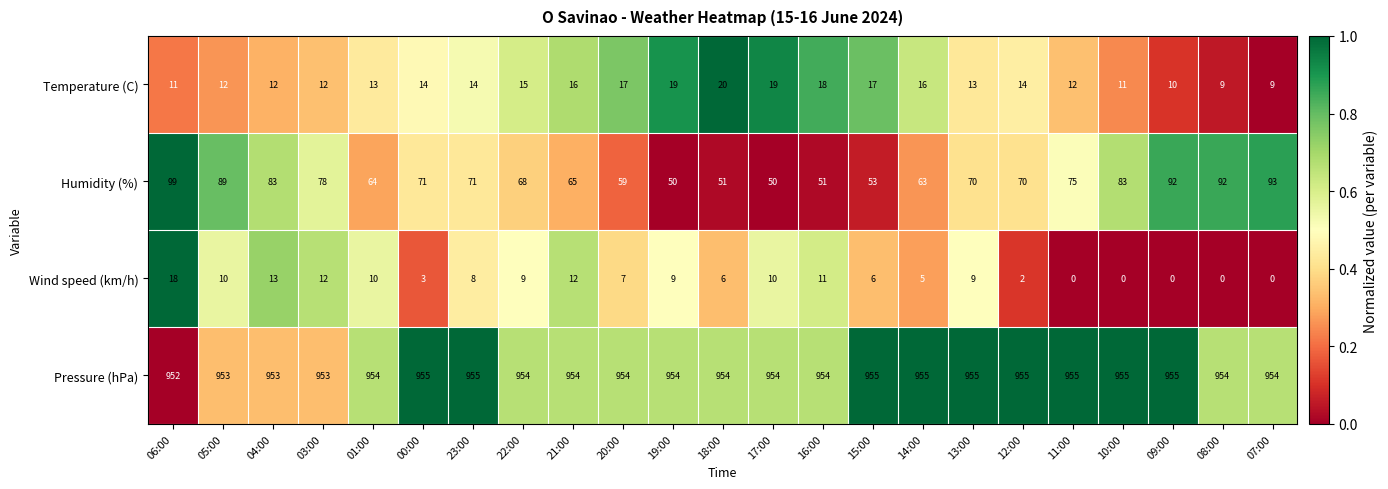

How many distinct data groups are displayed?

4